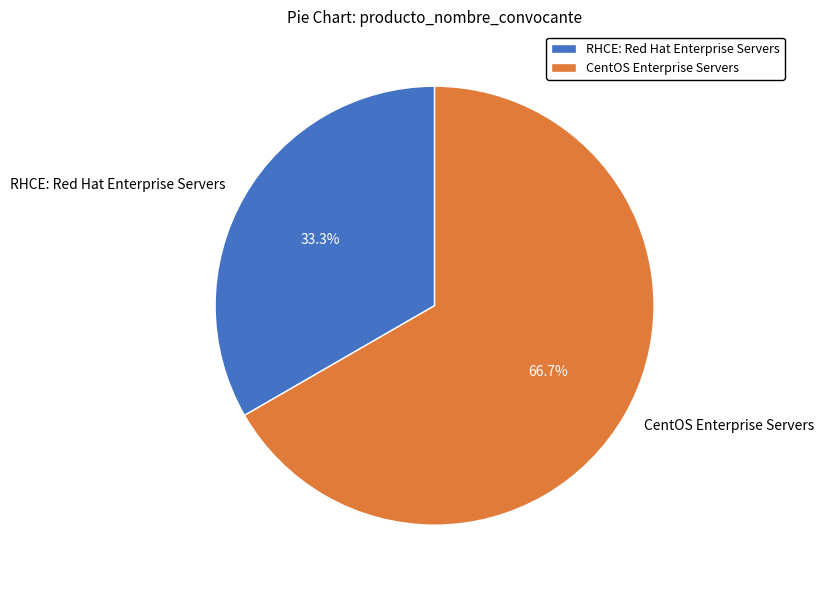

What percentage is the CentOS Enterprise Servers slice, to the nearest percent?

67%